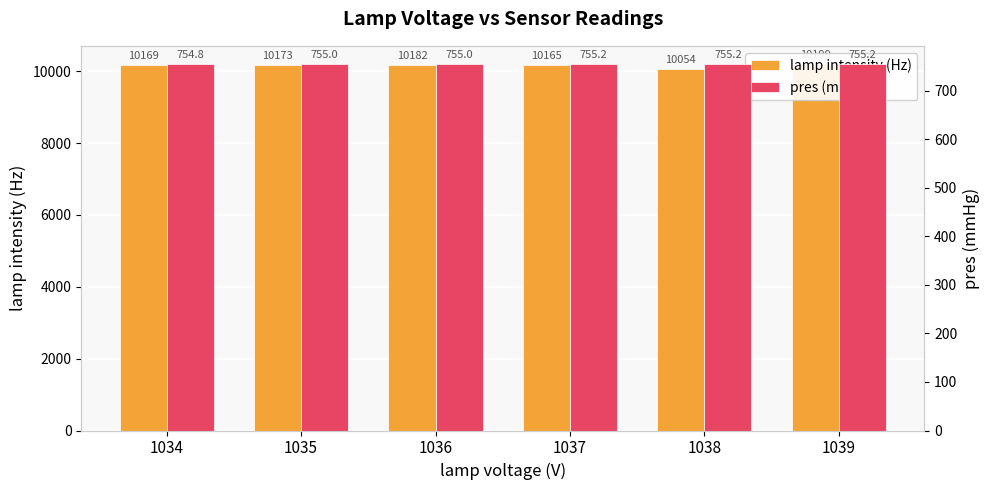

Where is lamp intensity (Hz) nearest to the value 10126?

1037